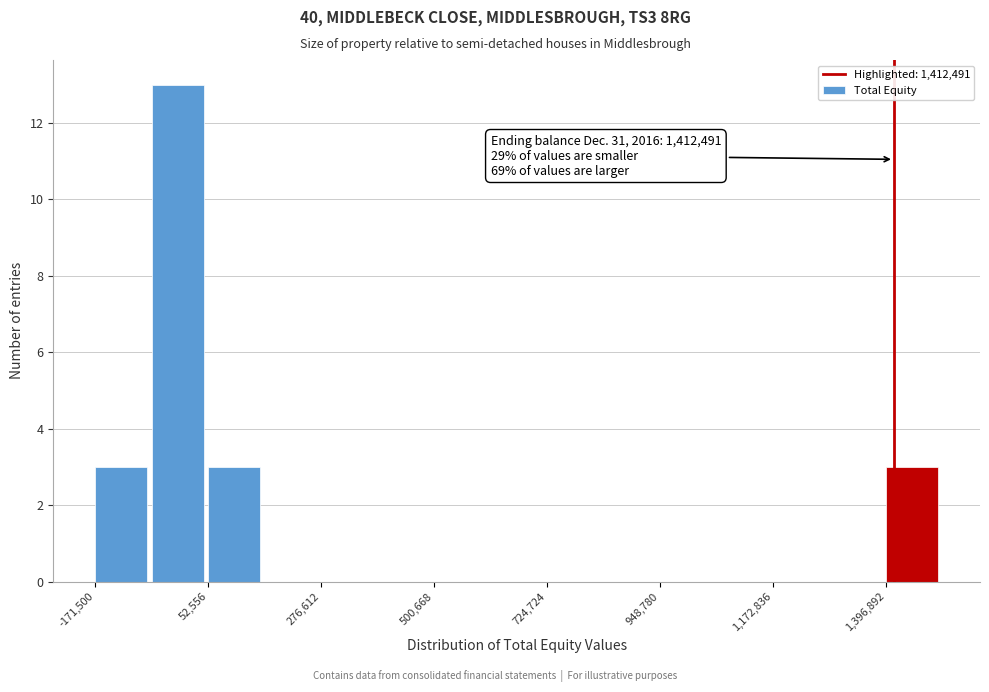

Read against the x-axis, roughly where is the centre of the tallest bar?

0